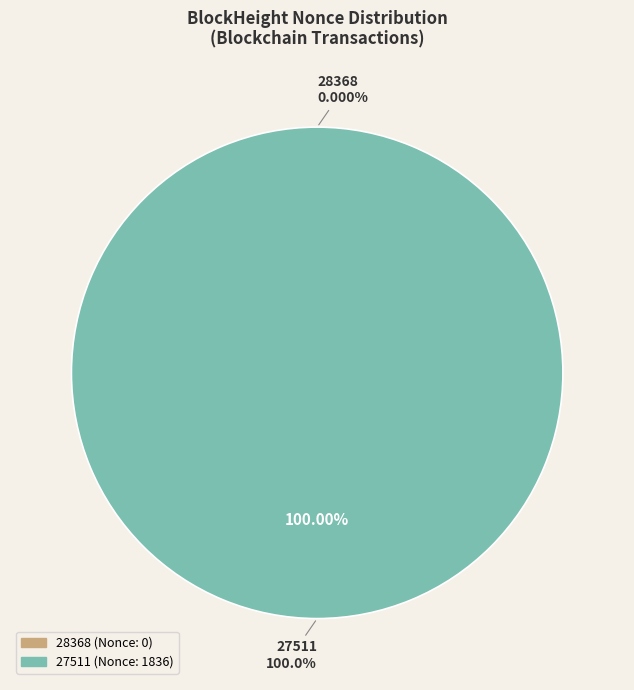

What is the change in value from 28368 to 27511?

+1836